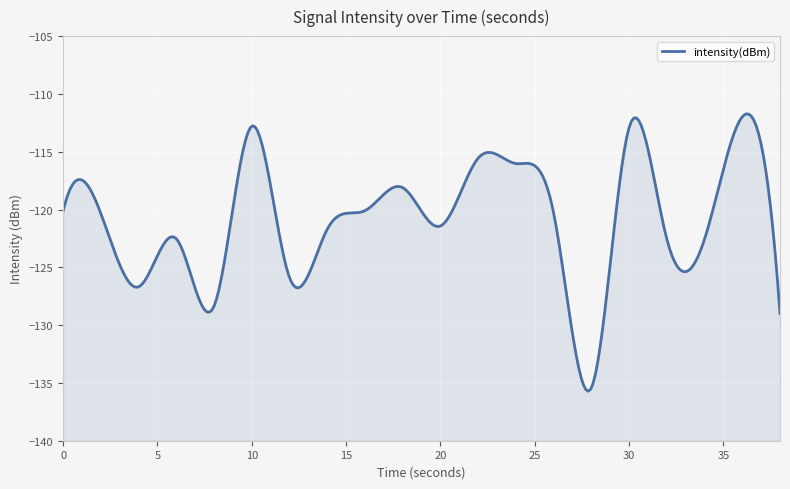

Reading left to right, transcribe all the data shown in this chart.

0=-120.1	2=-120.4	4=-126.7	6=-122.5	8=-128.3	10=-112.8	12=-125.9	14=-121.7	16=-120.1	18=-118.1	20=-121.4	22=-115.6	24=-116.0	26=-120.3	28=-135.4	30=-112.9	32=-122.5	34=-122.6	36=-112.0	38=-129.0